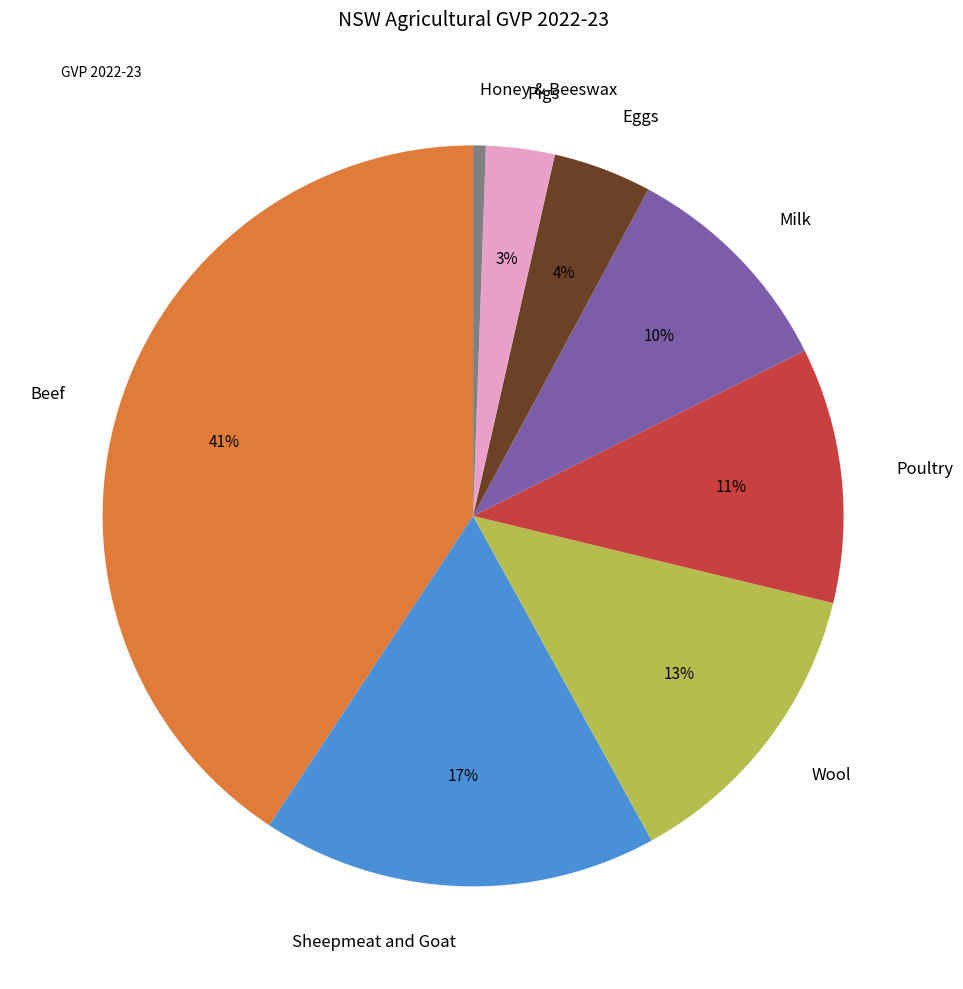

To the nearest percent, what is the average slice percentage?

12%